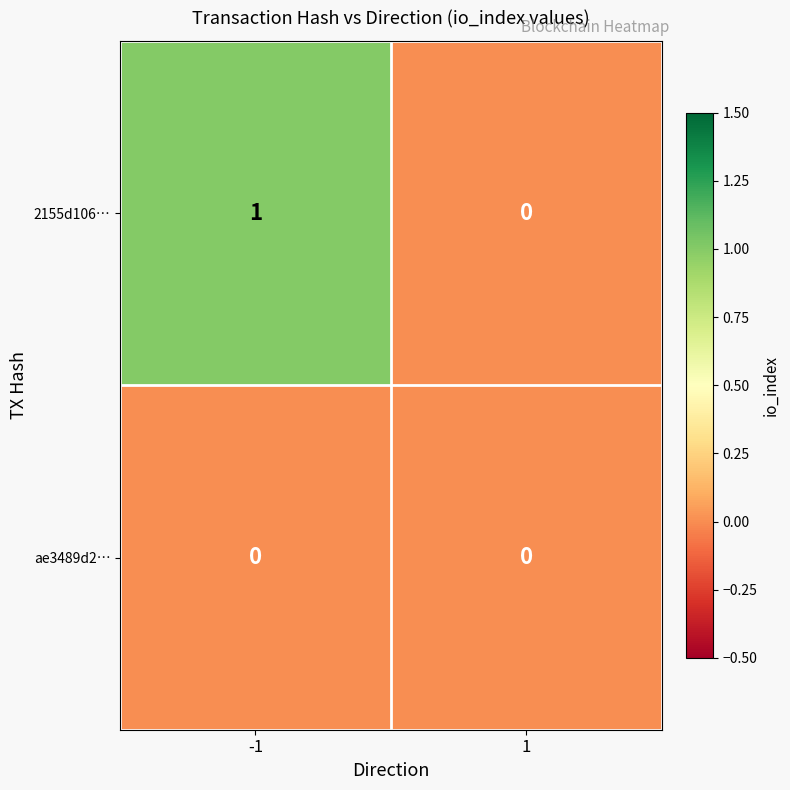

Which series has the largest total across all categories?

2155d106…